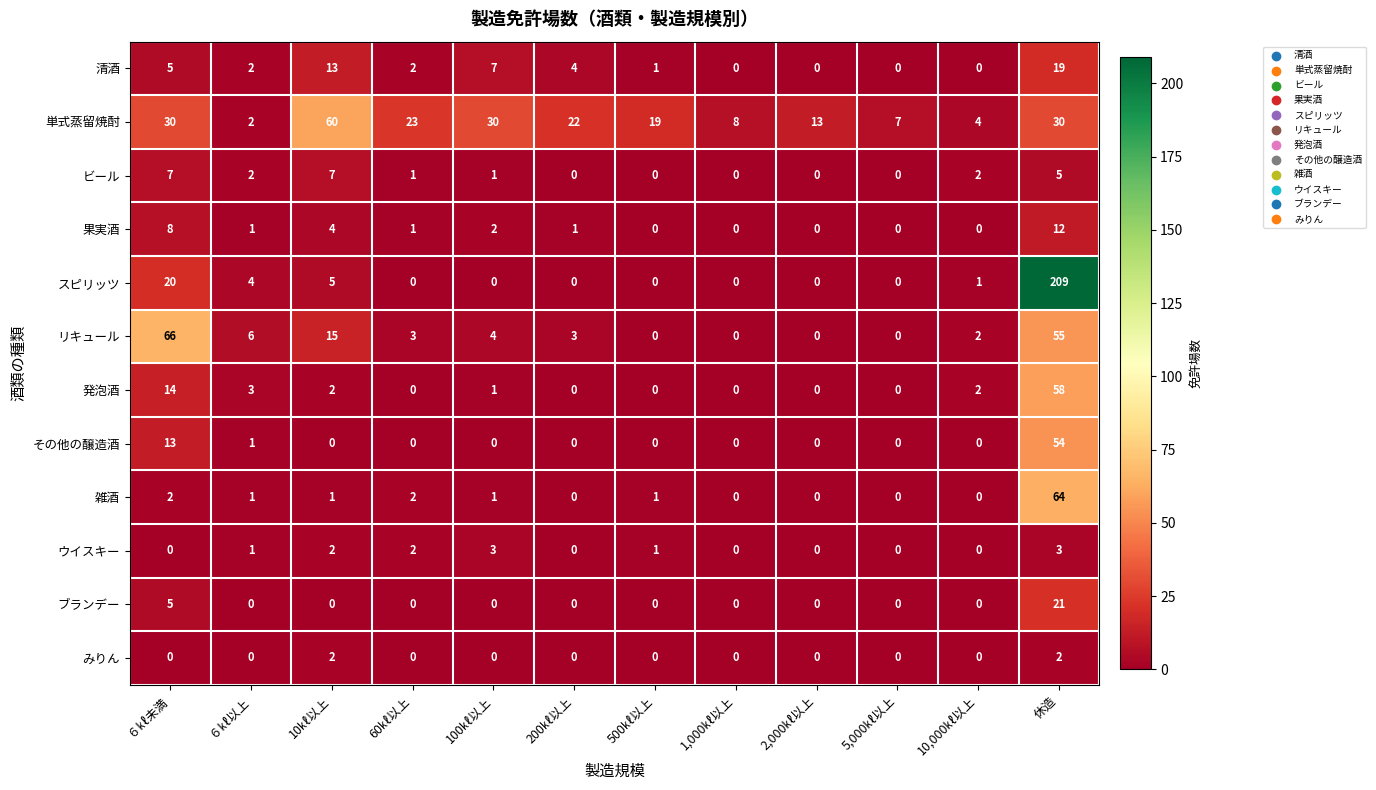

Which category has the highest value in the ブランデー series?

休造